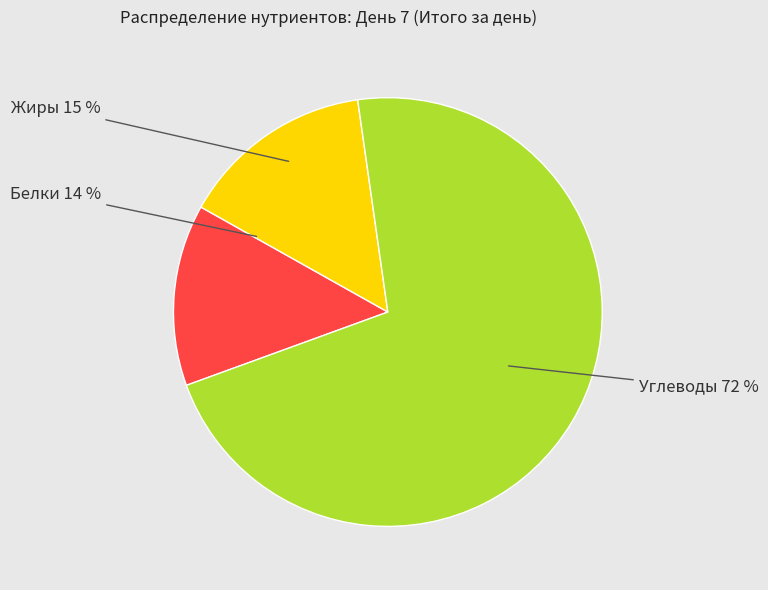

Approximately how many times larger is the value at Жиры compared to Углеводы?

0.2